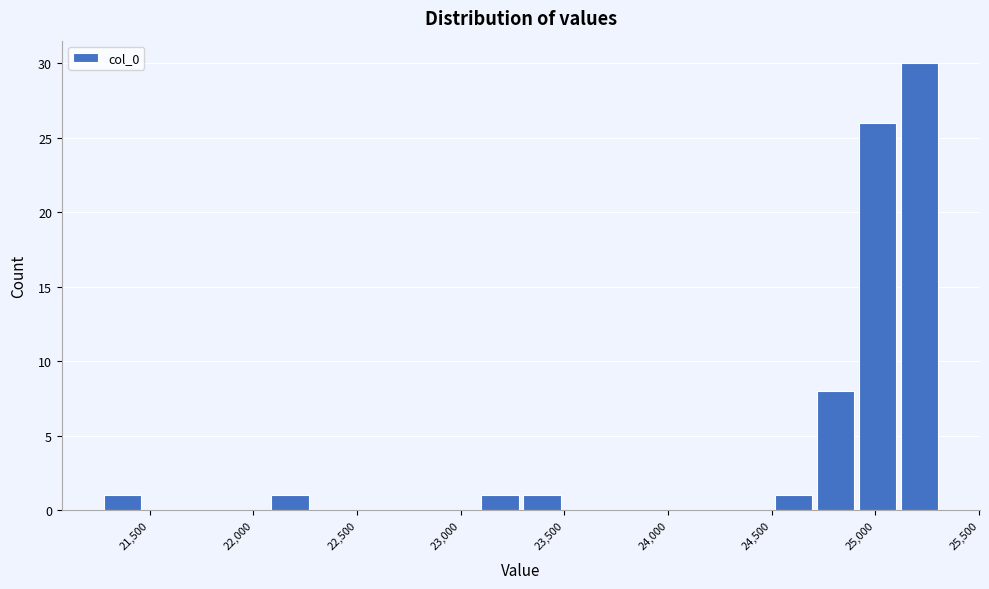

Reading left to right, list every bar in this chart as the range it spans on the x-axis followed by its height. Neither the bar edges nor the heights are printed on the chart, so give them approximately, as read against the axes.

21250 to 21450: 1
21450 to 21650: 0
21650 to 21850: 0
21850 to 22100: 0
22100 to 22300: 1
22300 to 22500: 0
22500 to 22700: 0
22700 to 22900: 0
22900 to 23100: 0
23100 to 23300: 1
23300 to 23500: 1
23500 to 23700: 0
23700 to 23900: 0
23900 to 24100: 0
24100 to 24300: 0
24300 to 24500: 0
24500 to 24700: 1
24700 to 24900: 8
24900 to 25100: 26
25100 to 25300: 30